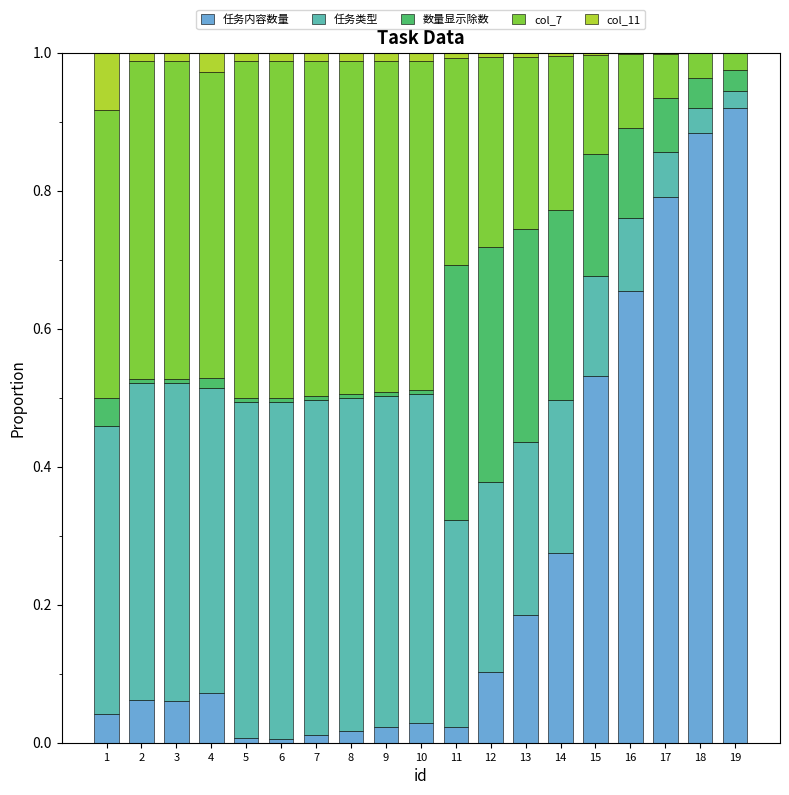

What are all the series names shown in the legend?

任务内容数量, 任务类型, 数量显示除数, col_7, col_11